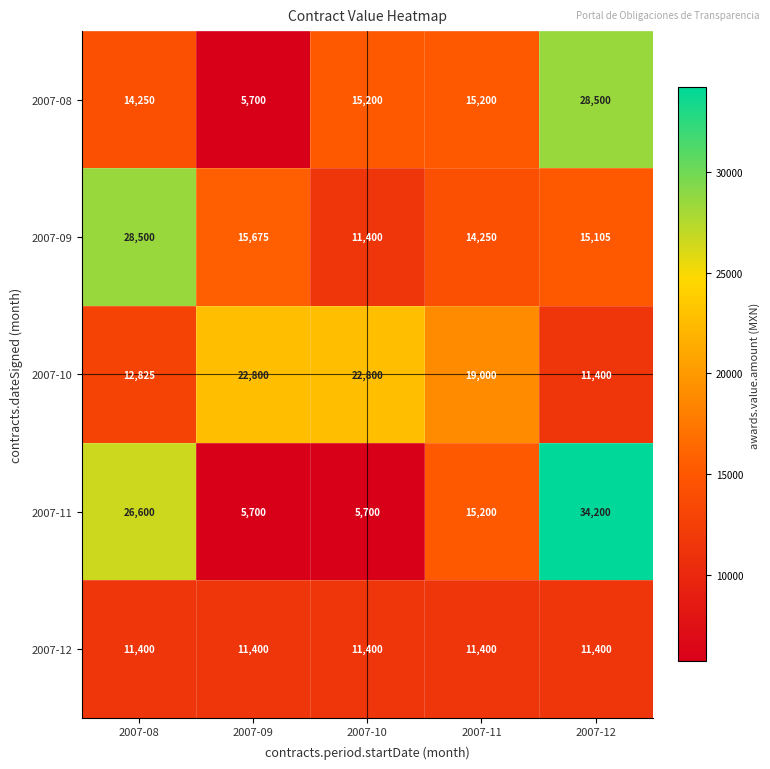

Which series has the largest range (max minus min)?

2007-11